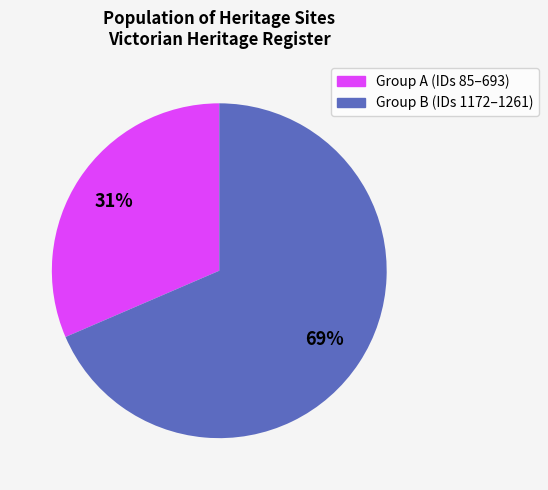

How many segments does this pie chart have?

2